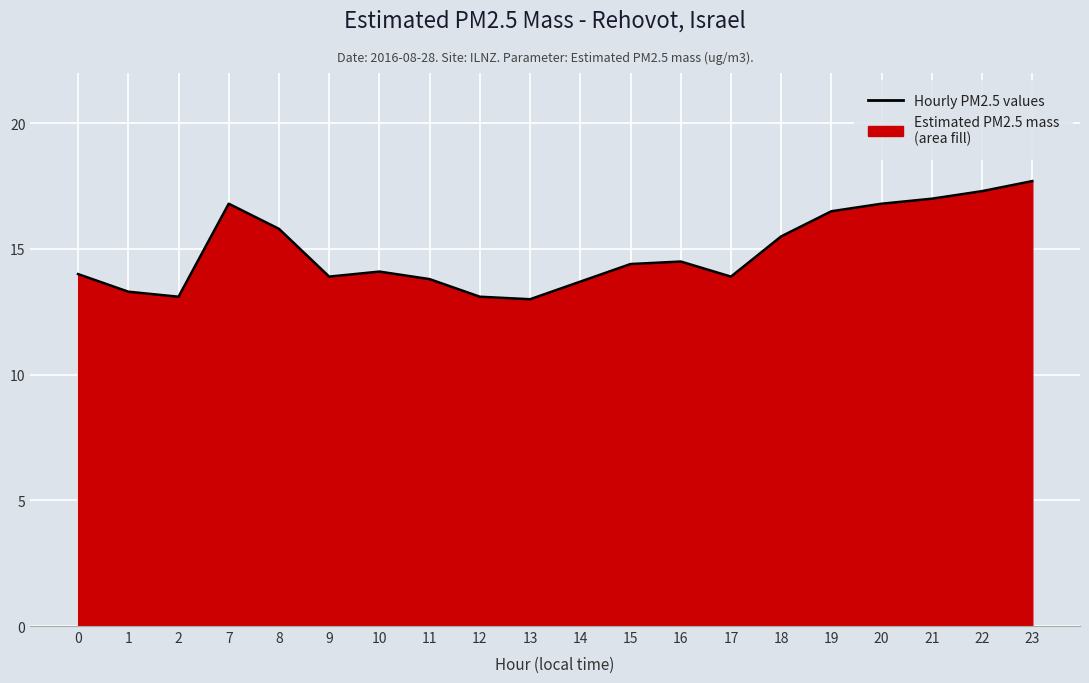

Rank the categories by value from highest to lowest.

23, 22, 21, 7, 20, 19, 8, 18, 16, 15, 10, 0, 9, 17, 11, 14, 1, 2, 12, 13